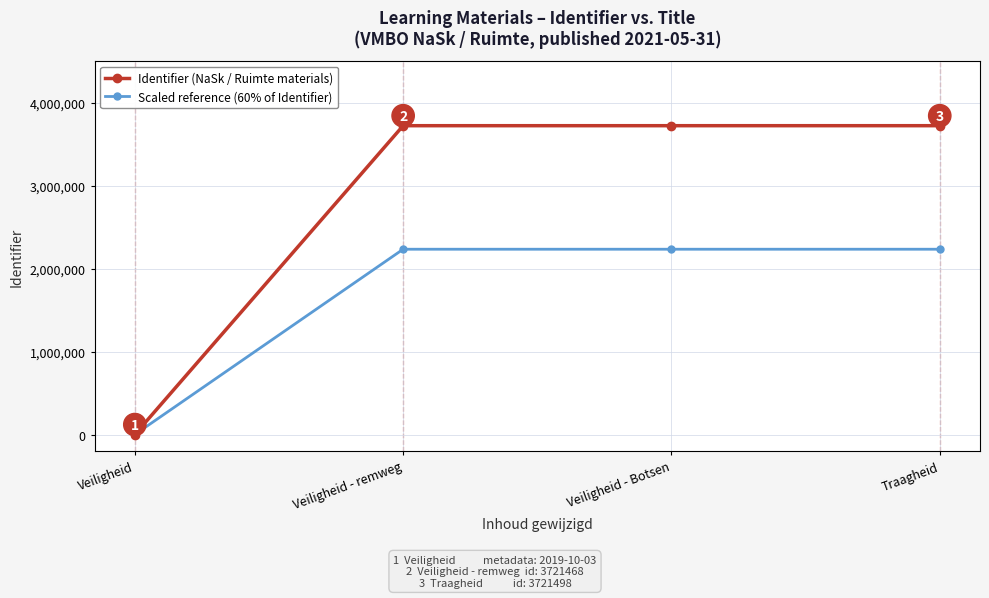

The Identifier (NaSk / Ruimte materials) series shows 0.0 at Veiligheid. True or false?

True